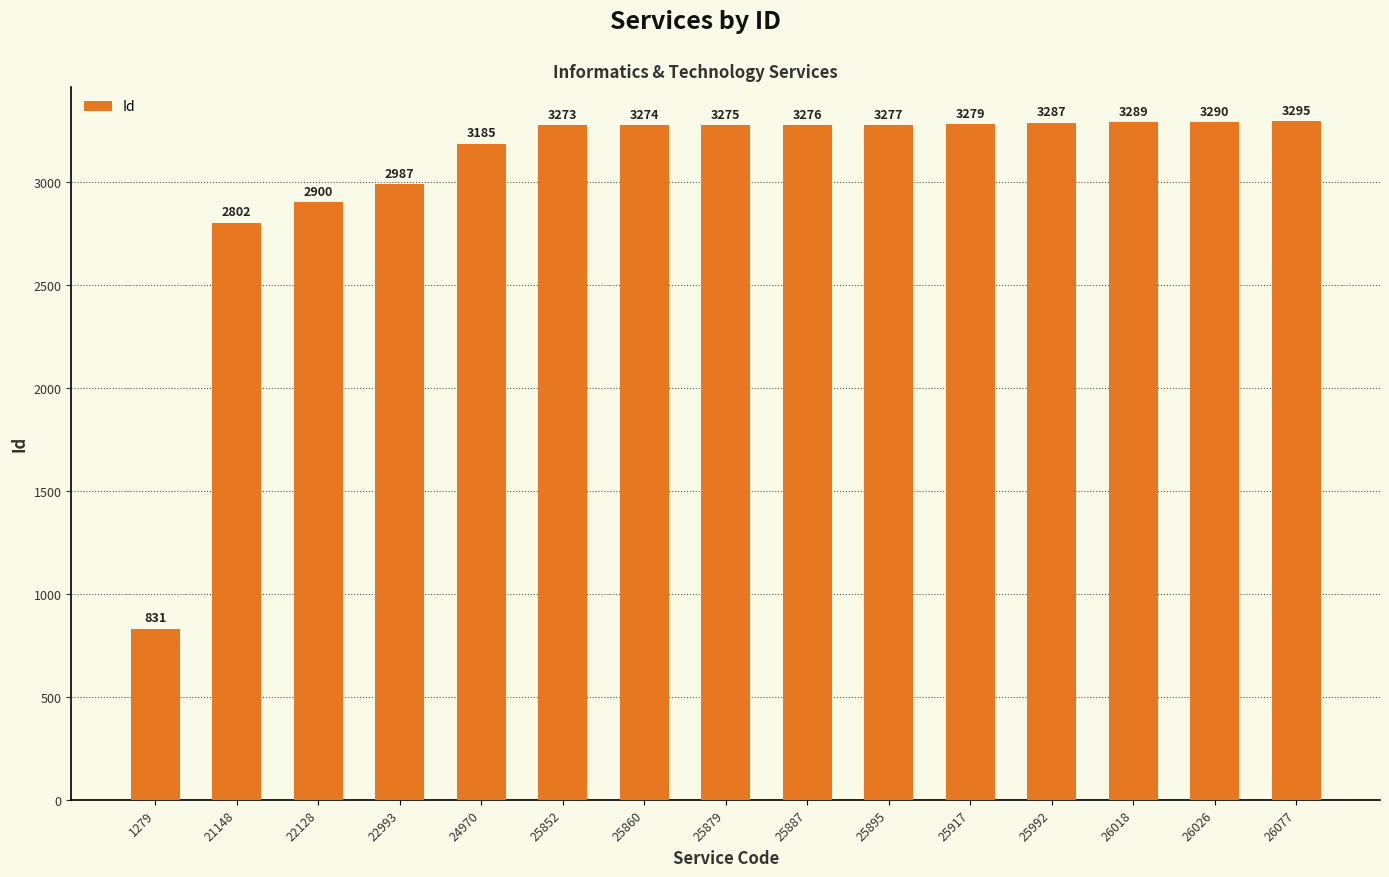

How many categories are shown in the chart?

15